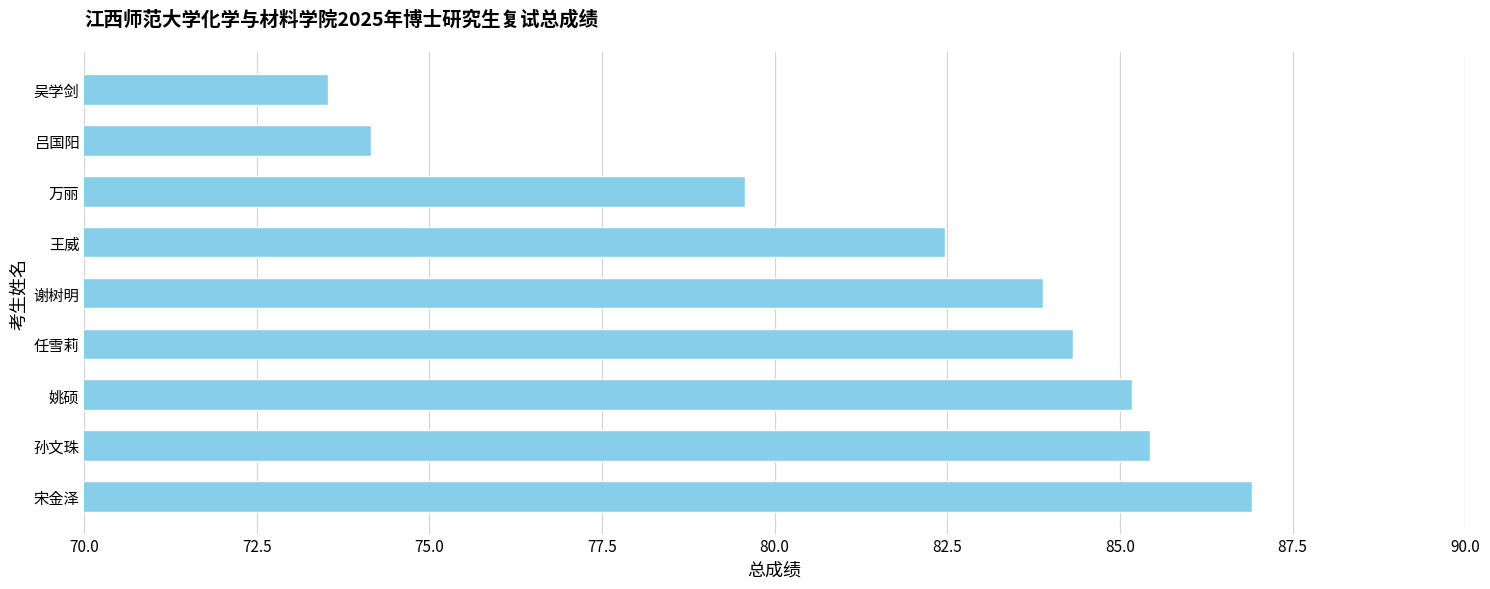

What is the maximum value shown in the chart?

86.9